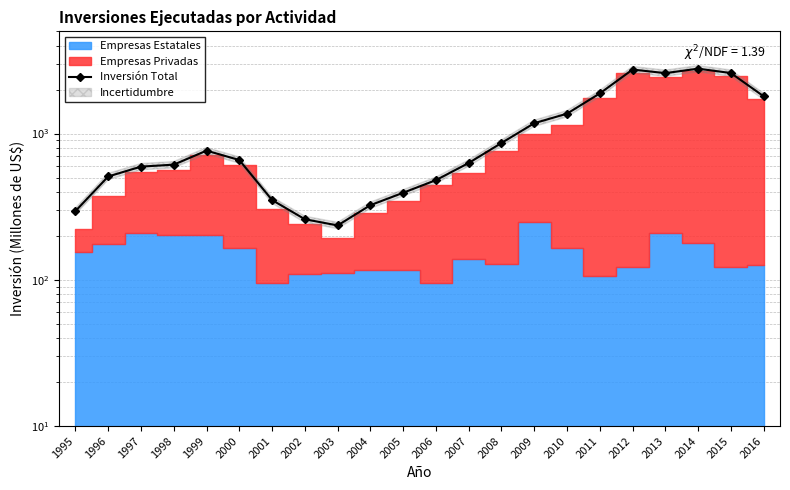

What is the difference between the values at 2003 and 2000?

423.8